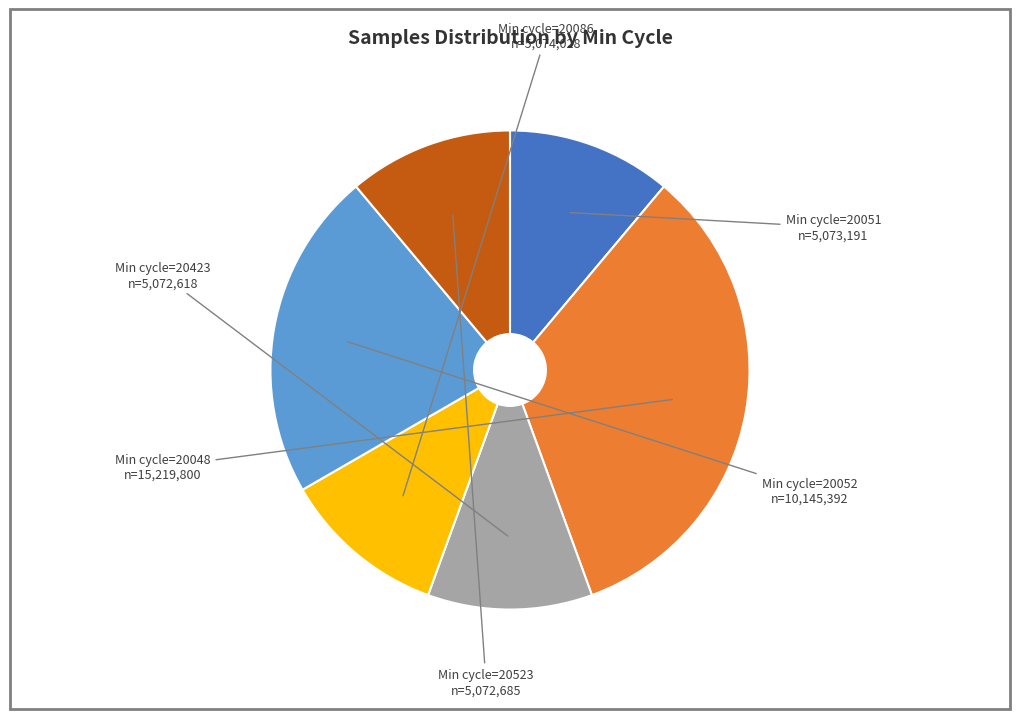

Does any single category account for the majority?

No